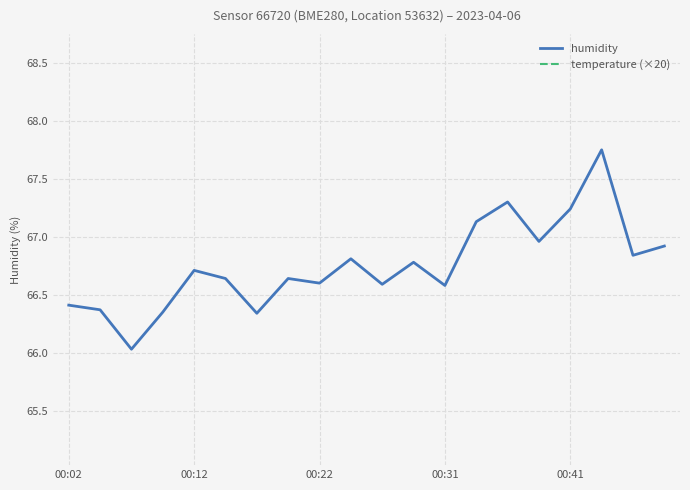

What is the lowest value of the humidity series?

66.0